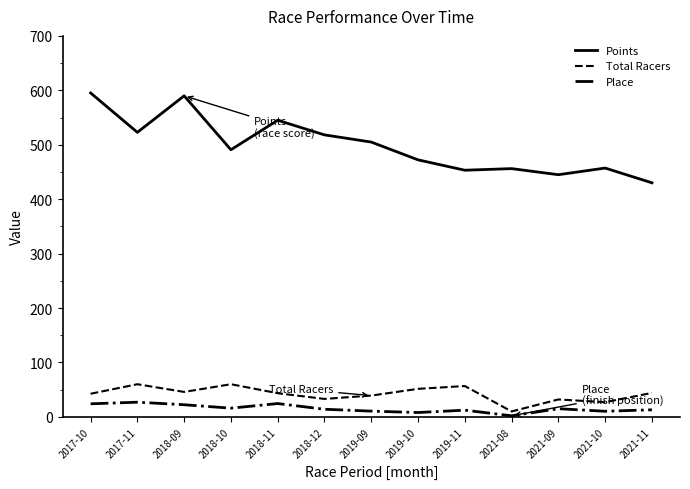

What is the difference between the highest and lowest values at 2017-10?

571.1